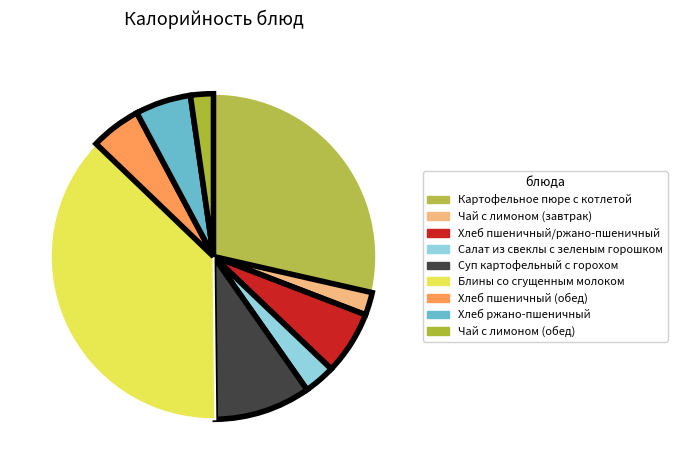

Count the number of slices in the pie.

9